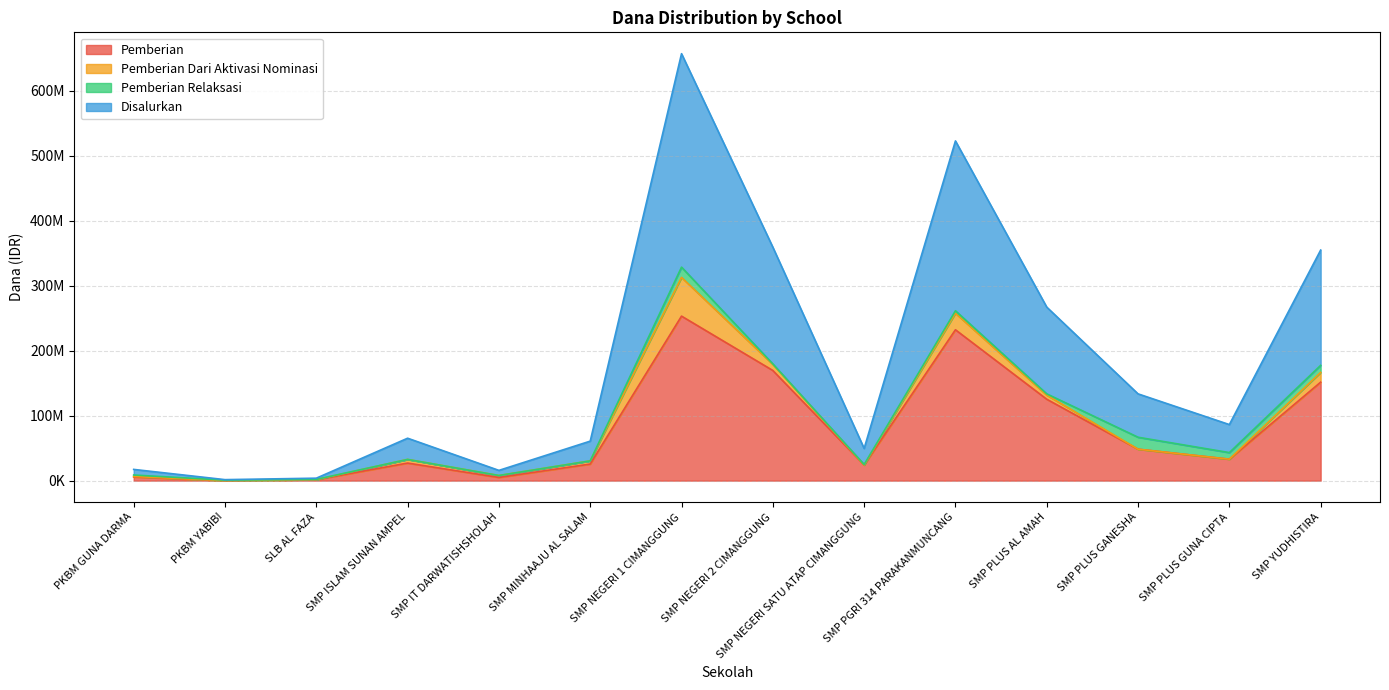

True or false: Disalurkan and Pemberian intersect in this chart.

False